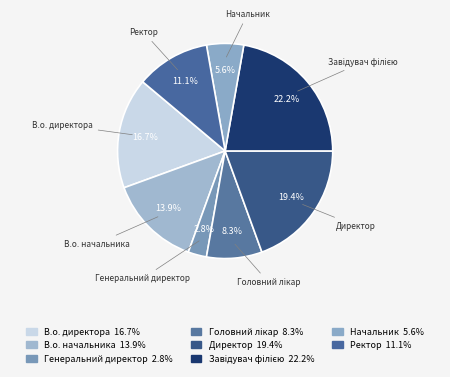

The В.о. начальника slice represents 3% of the pie. True or false?

False